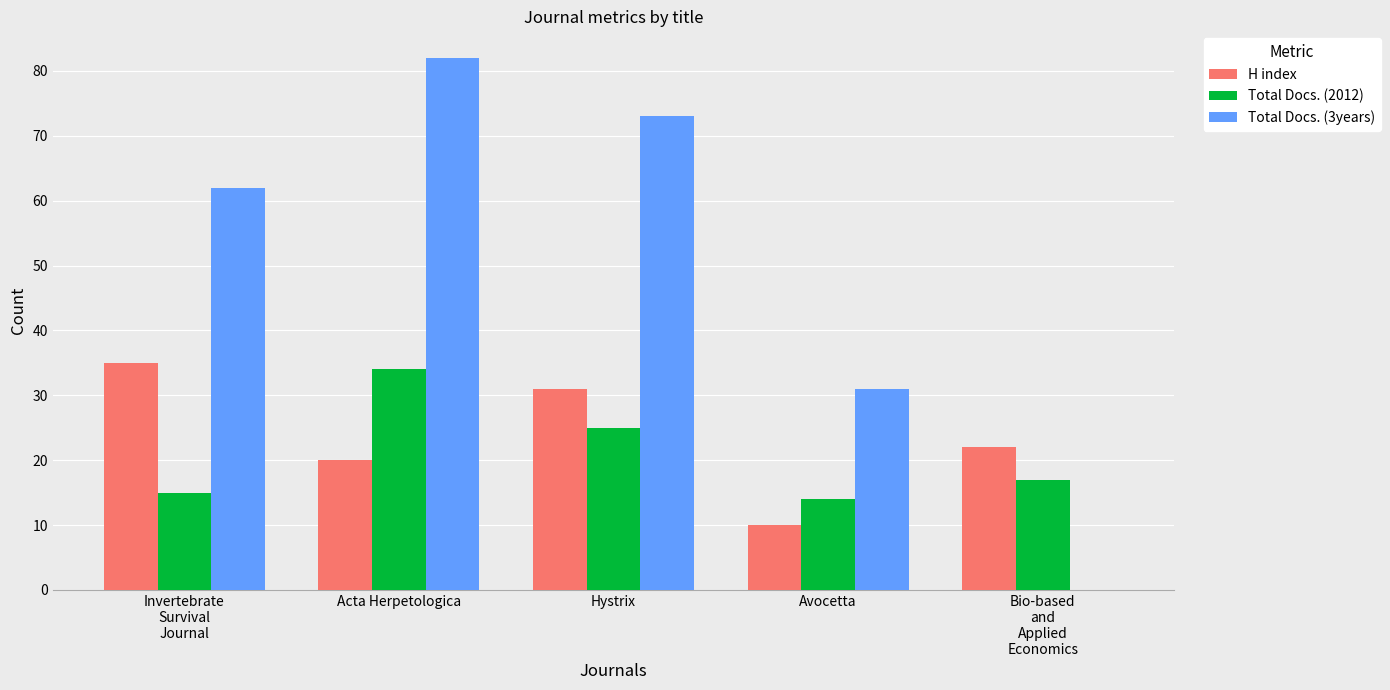

True or false: Total Docs. (2012) has a value of 23 at Avocetta.

False